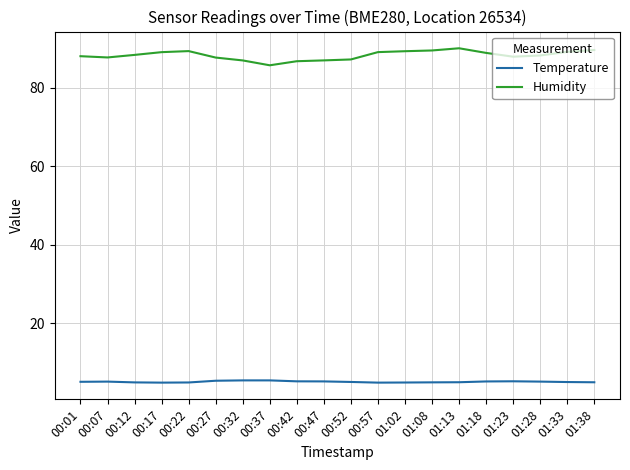

How many lines are shown in the chart?

2